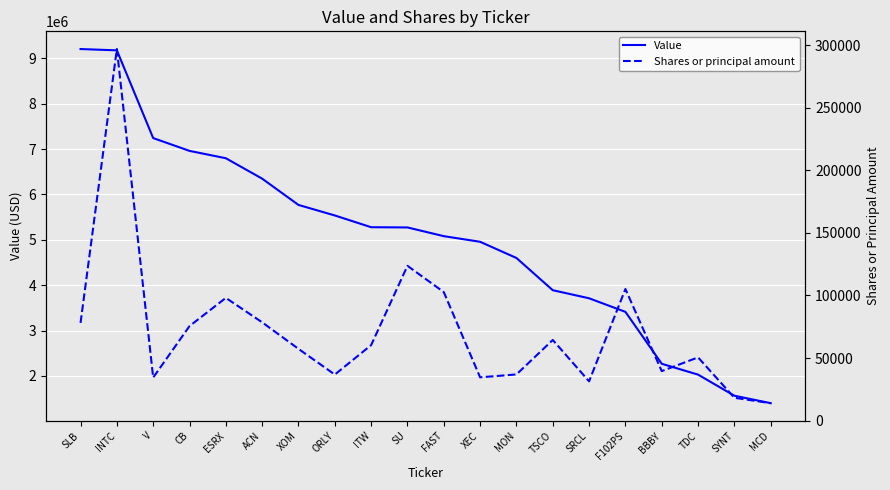

Is it true that Shares or principal amount equals 102674 at FAST?

True